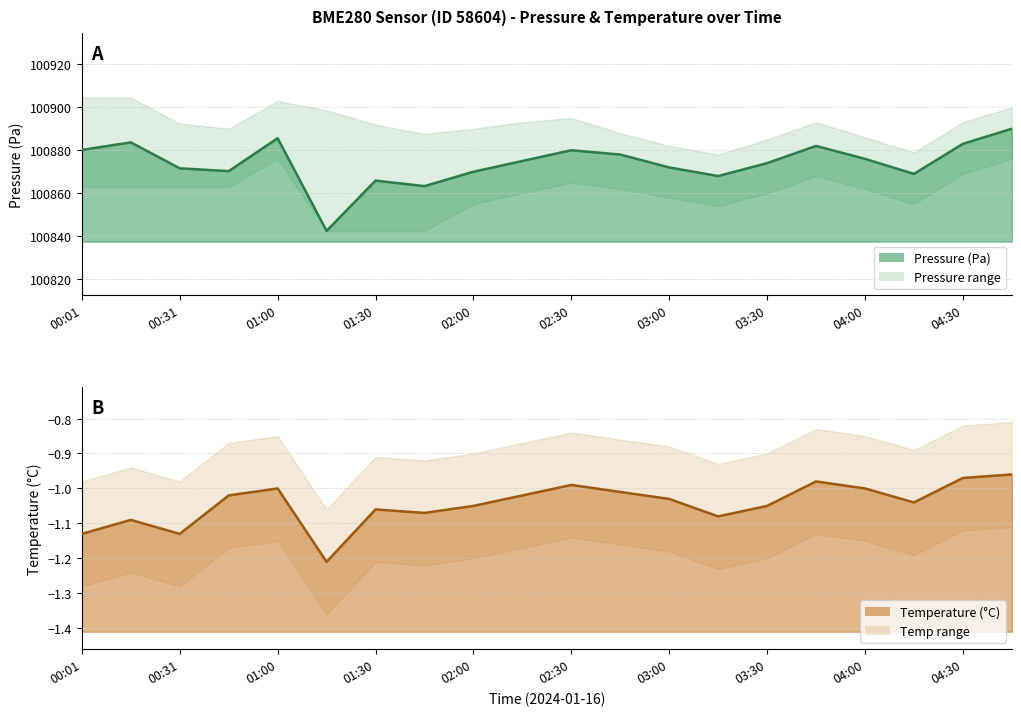

At which category does pressure reach its first local peak?

00:16